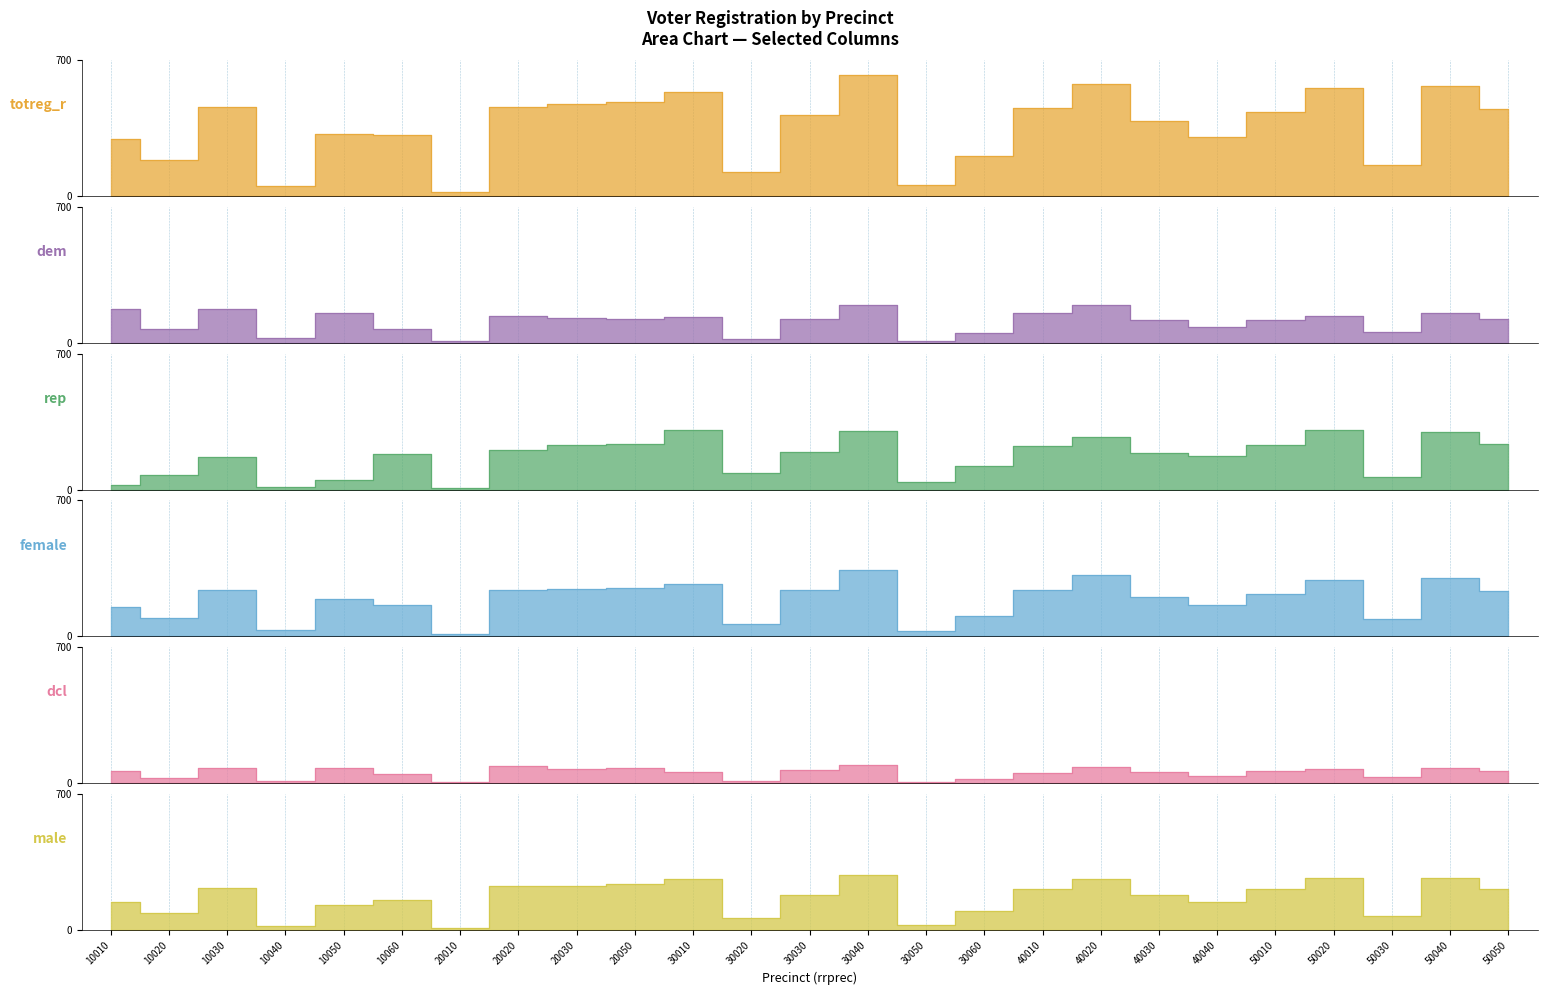

Which label corresponds to the largest value in the chart?

30040